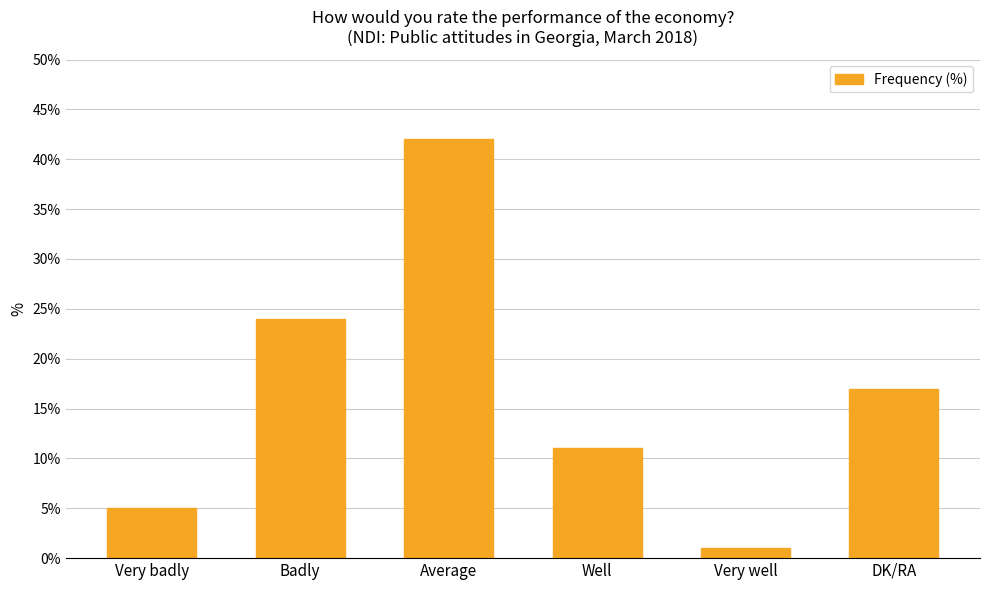

Rank the categories by value from highest to lowest.

Average, Badly, DK/RA, Well, Very badly, Very well